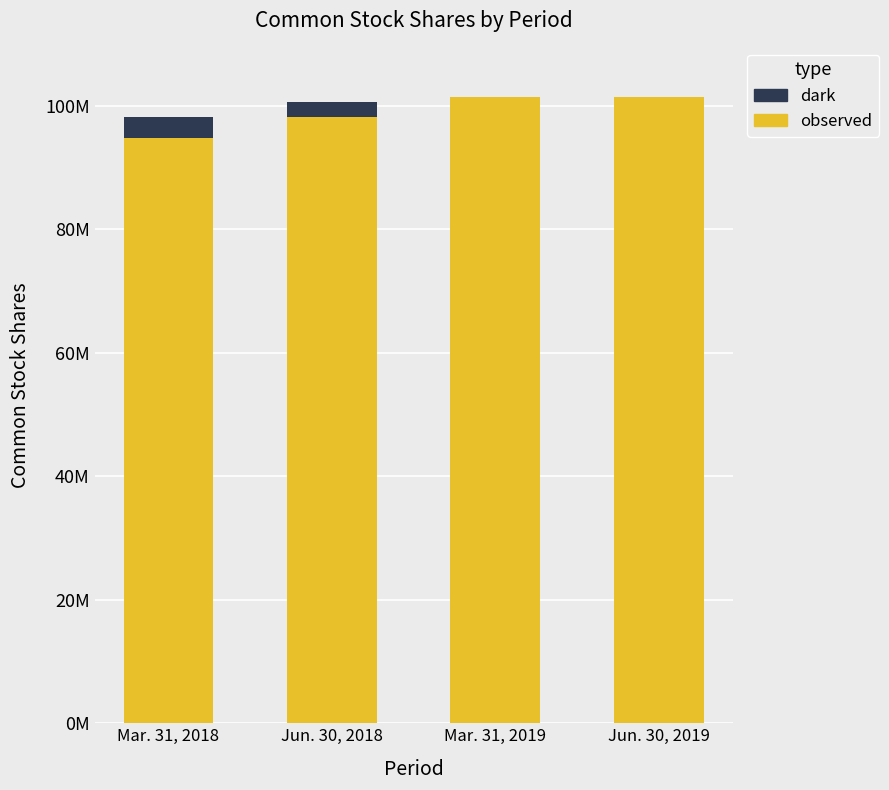

Are the bars horizontal?

No